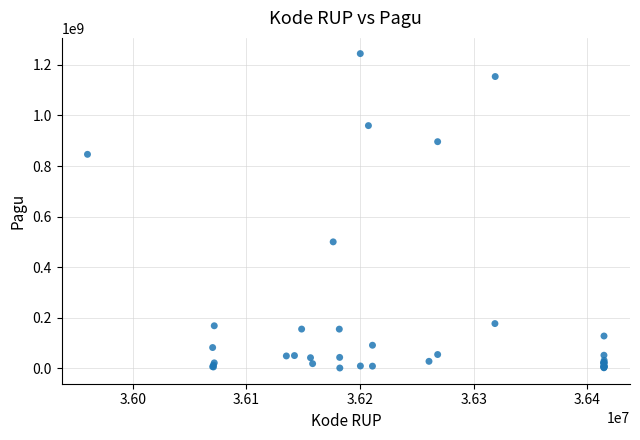

What Y value in the scatter plot is closest to 622840000?

499932000